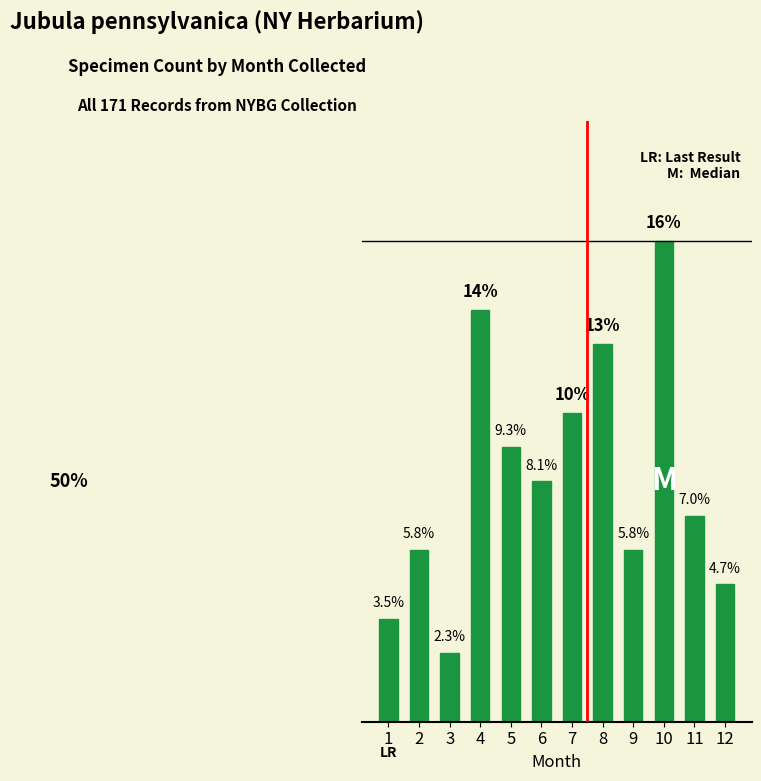

Does the chart contain stacked bars?

No